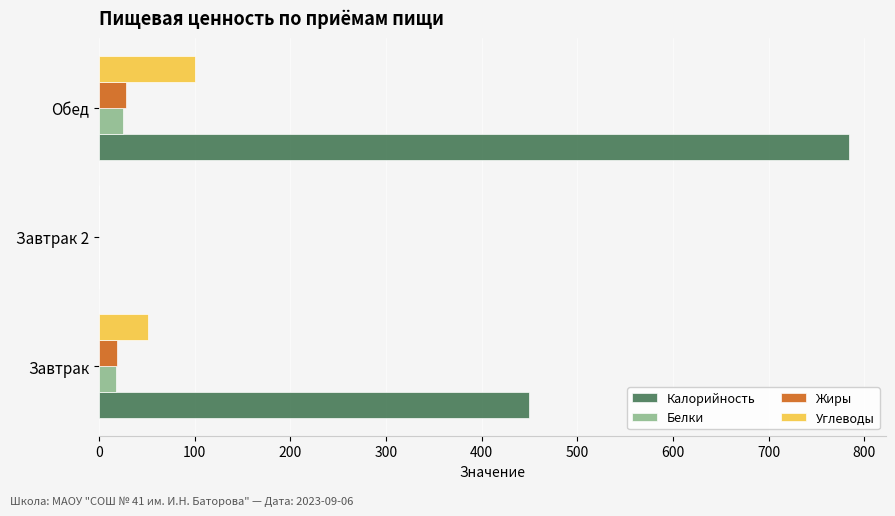

Which category has the highest value across all series?

Обед